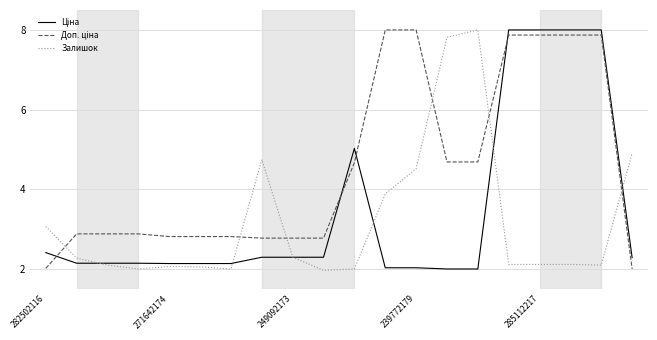

What is the minimum value shown in the chart?

2.0